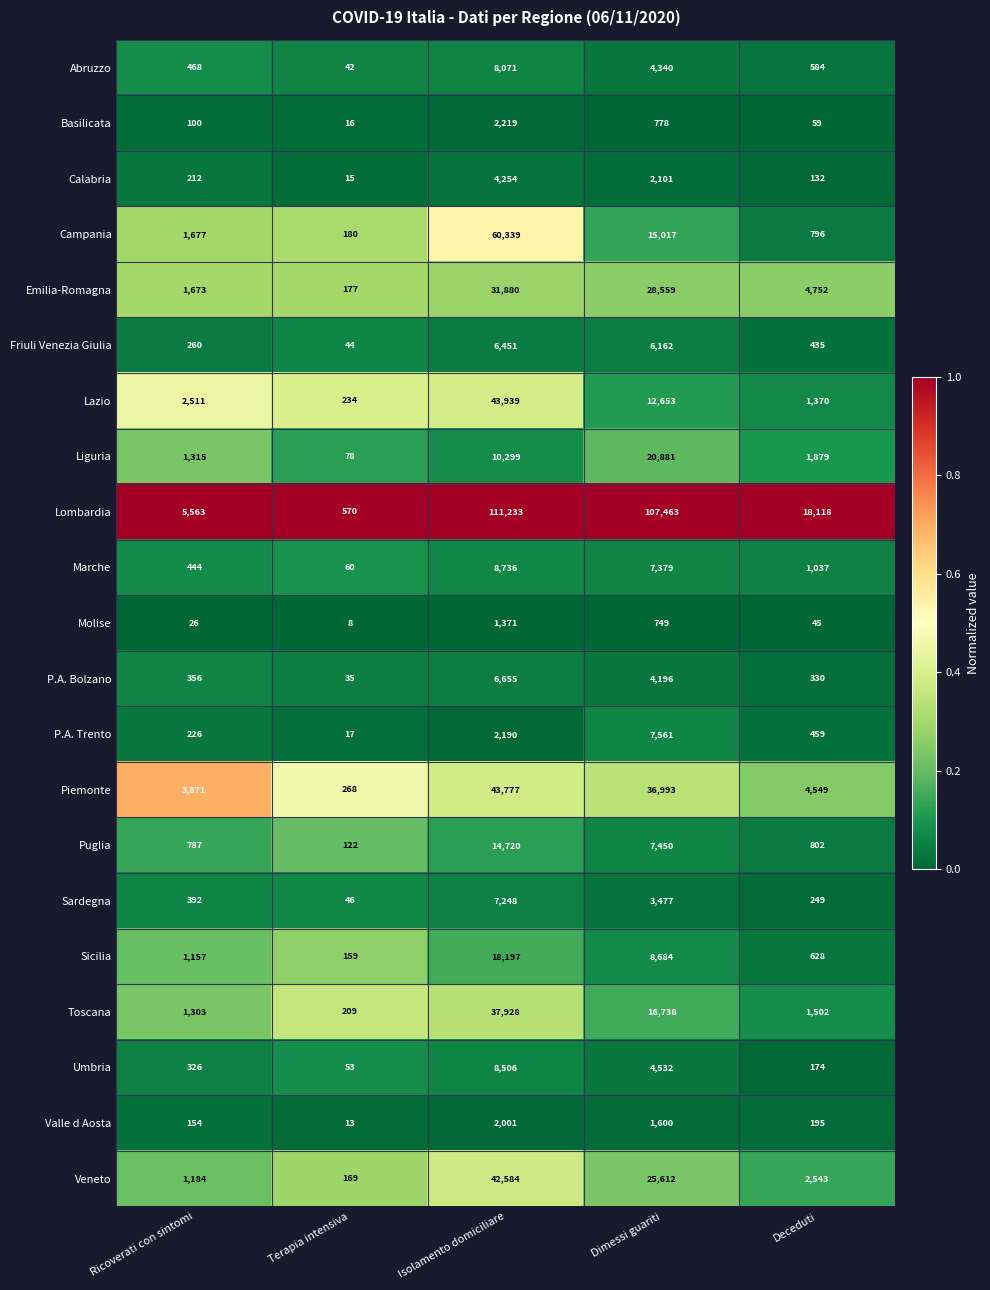

What is the total value across all series at Deceduti?

40638